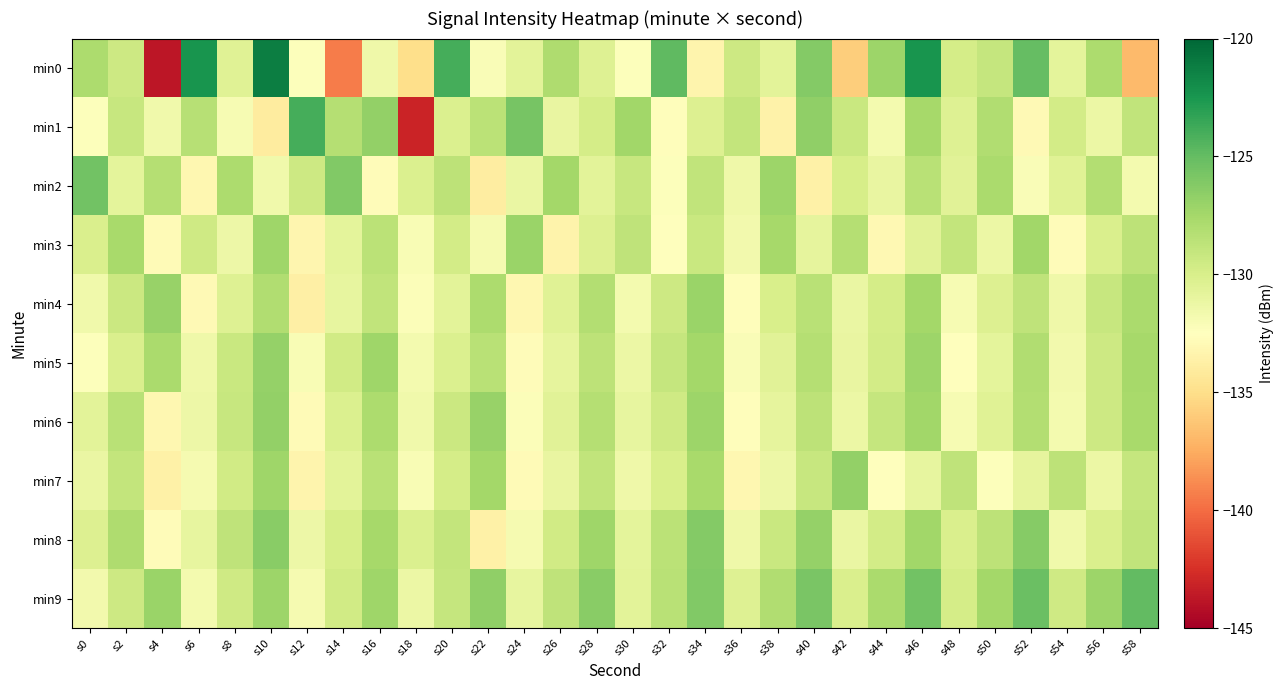

Rank the series by their maximum value, from highest to lowest.

min0, min1, min9, min2, min8, min6, min7, min5, min4, min3